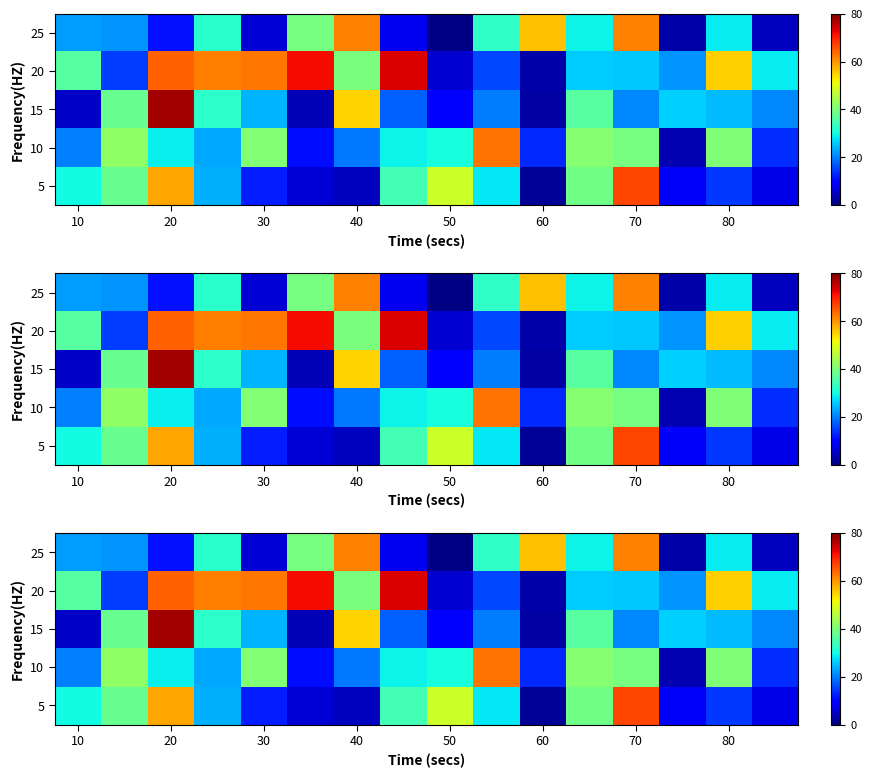

Is it true that 10 equals 28.8 at 20?

True